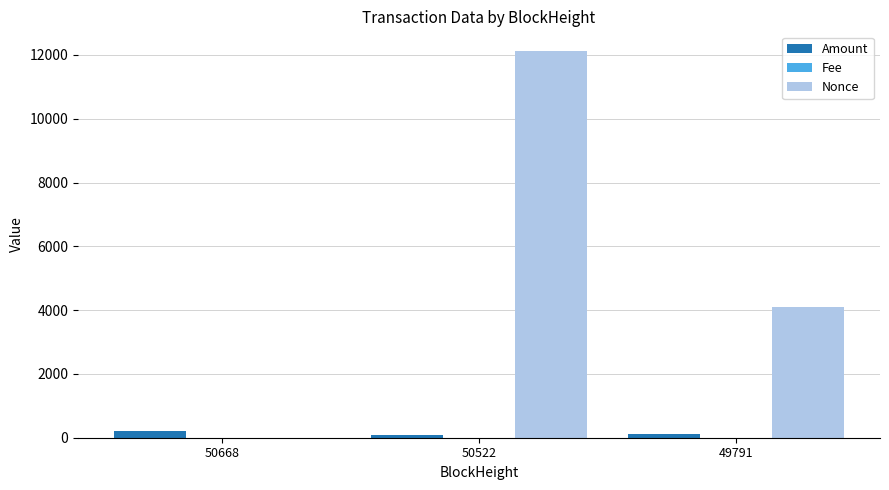

Count the number of data series in this chart.

3